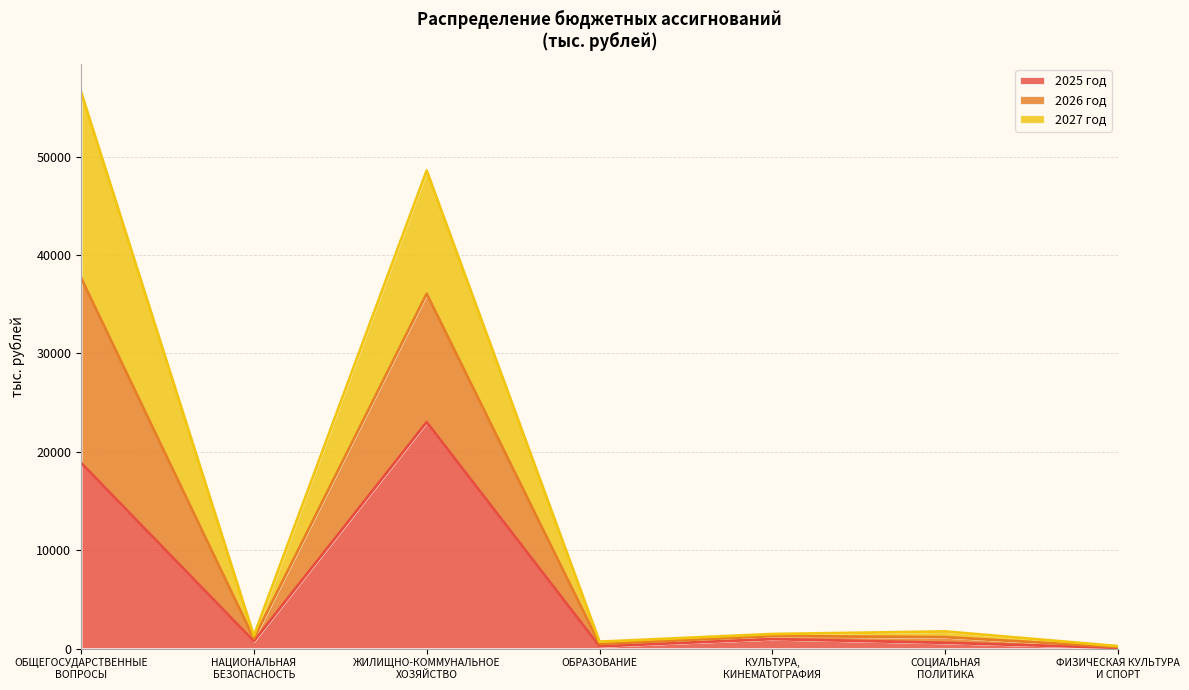

Which has a higher value, ФИЗИЧЕСКАЯ КУЛЬТУРА
И СПОРТ or ОБРАЗОВАНИЕ?

ОБРАЗОВАНИЕ